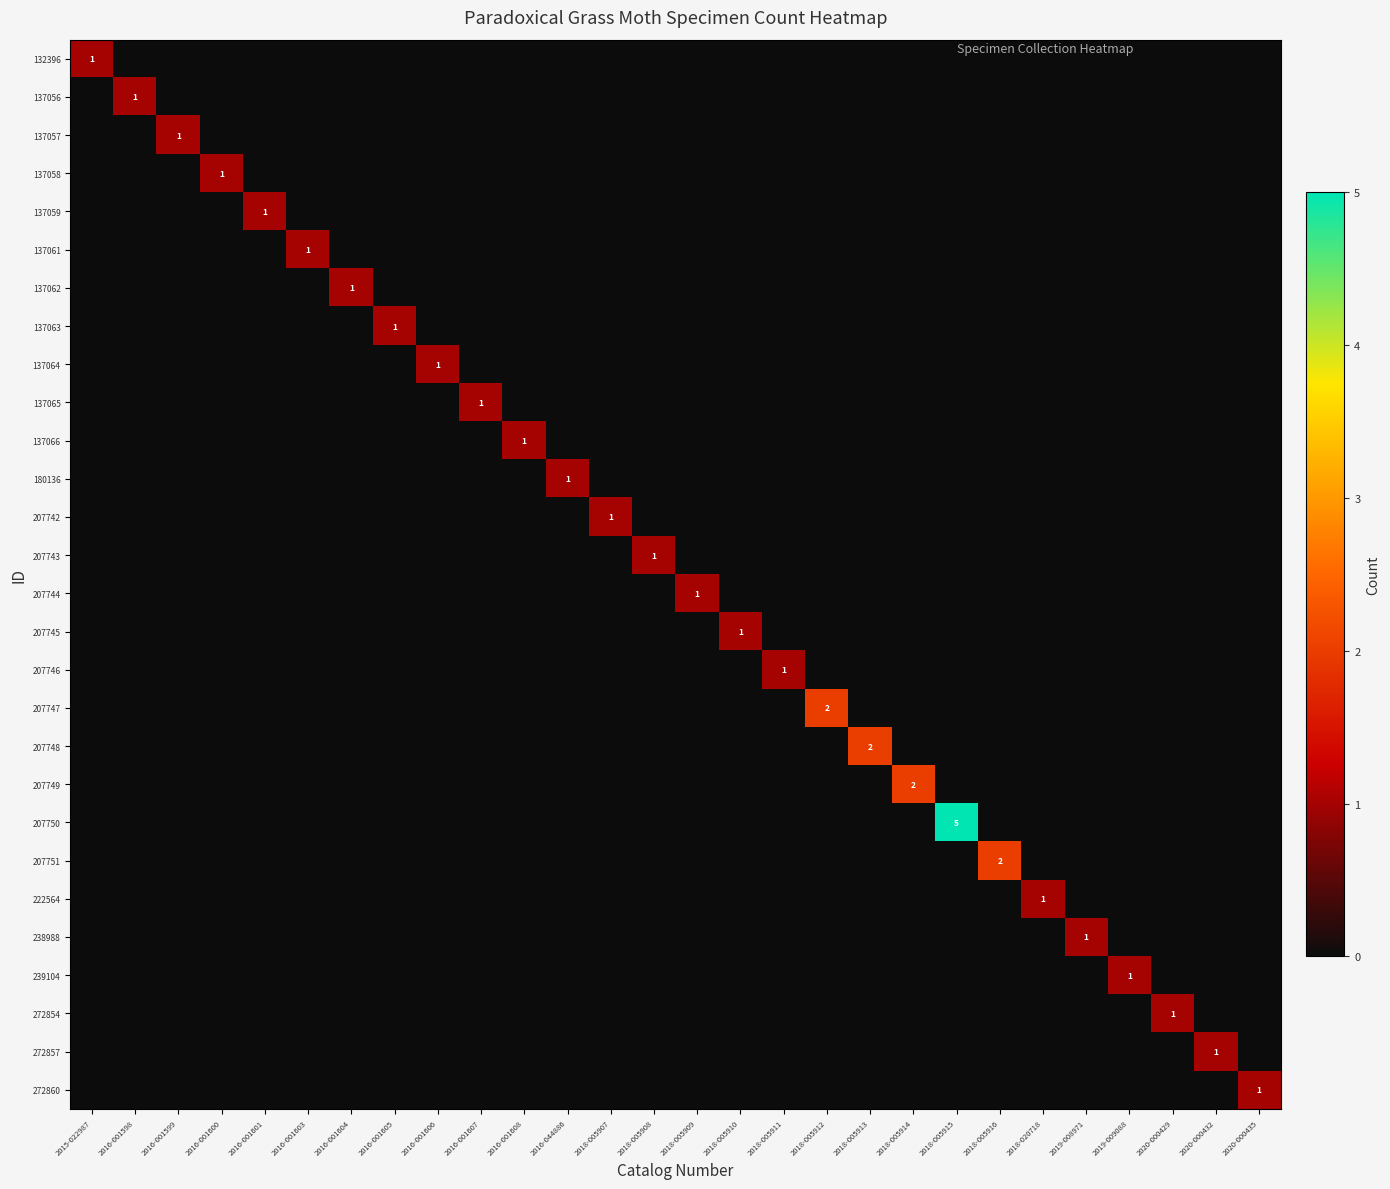

The 137059 series shows 1 at 2016-001601. True or false?

True